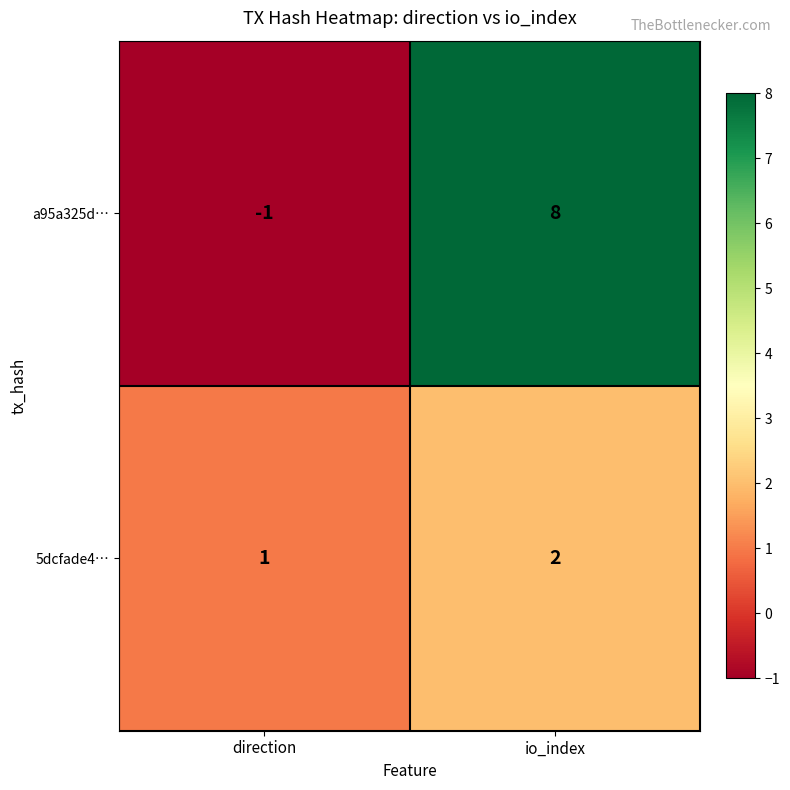

What is the greatest value displayed?

8